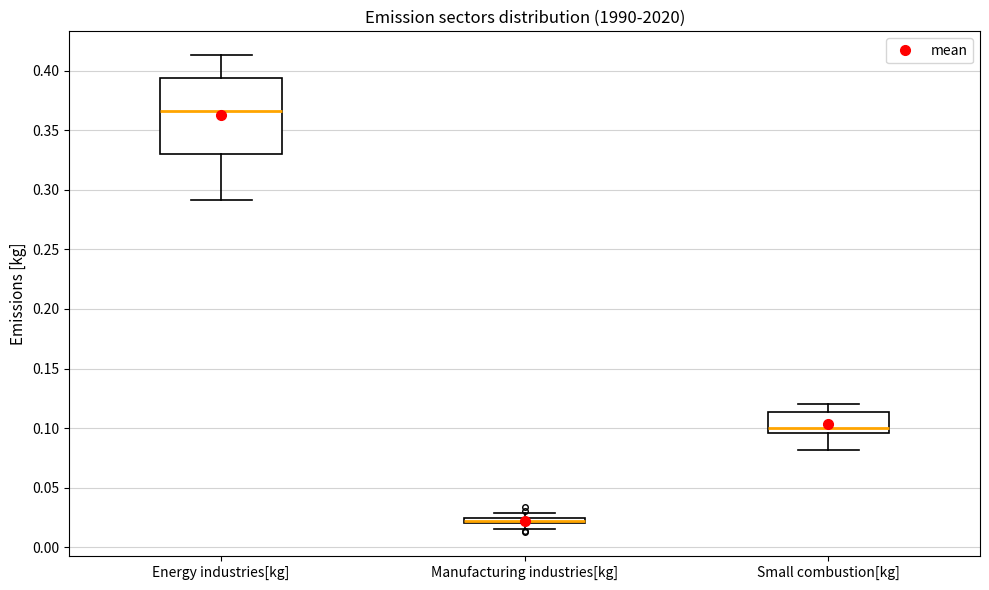

Which box is the tallest, from its lower edge to its upper edge?

Energy industries[kg]